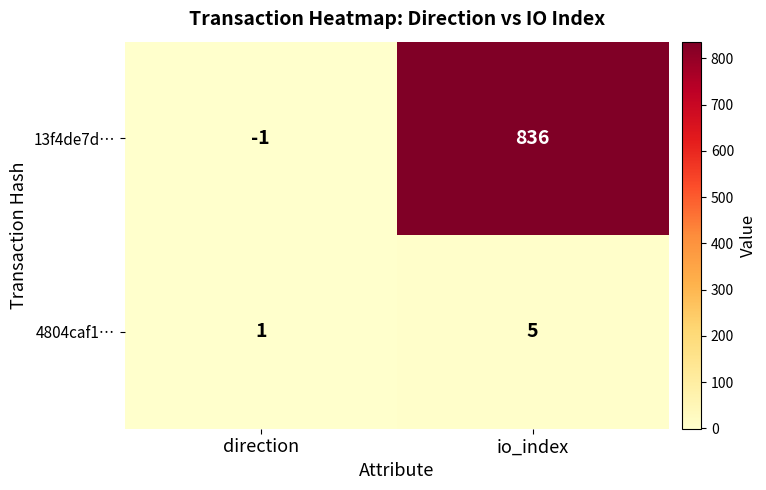

At which category is the sum across all series the highest?

io_index